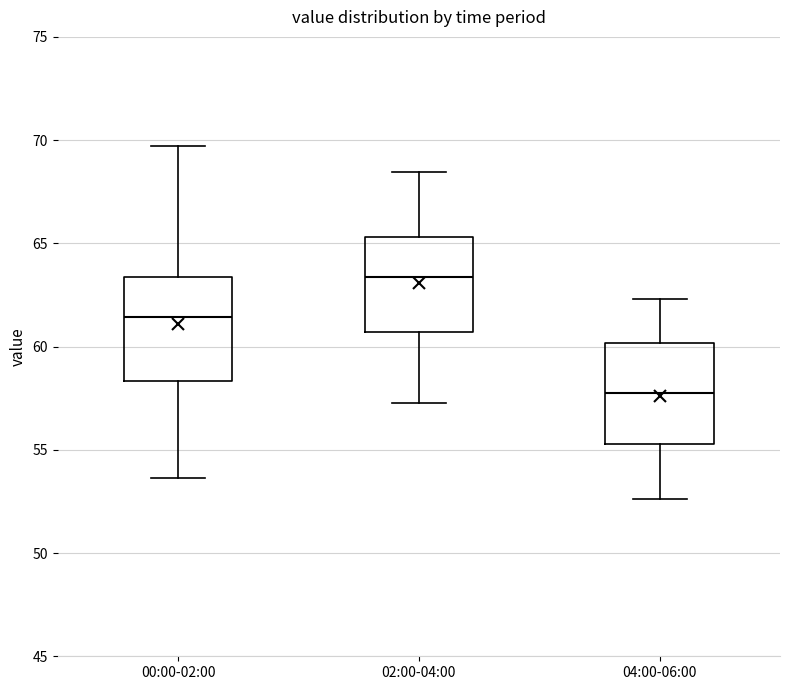

Where is the upper edge of the box for 00:00-02:00 on the y-axis? The values are not printed on the chart, so give them approximately, as read against the axis.

63.5